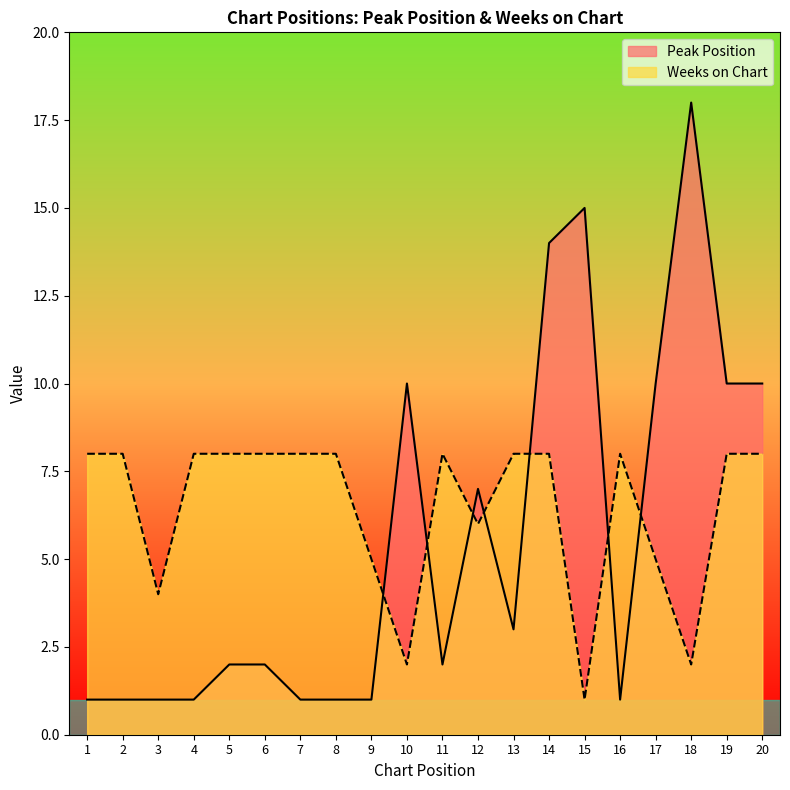

Rank the series by their maximum value, from lowest to highest.

Weeks on Chart, Peak Position